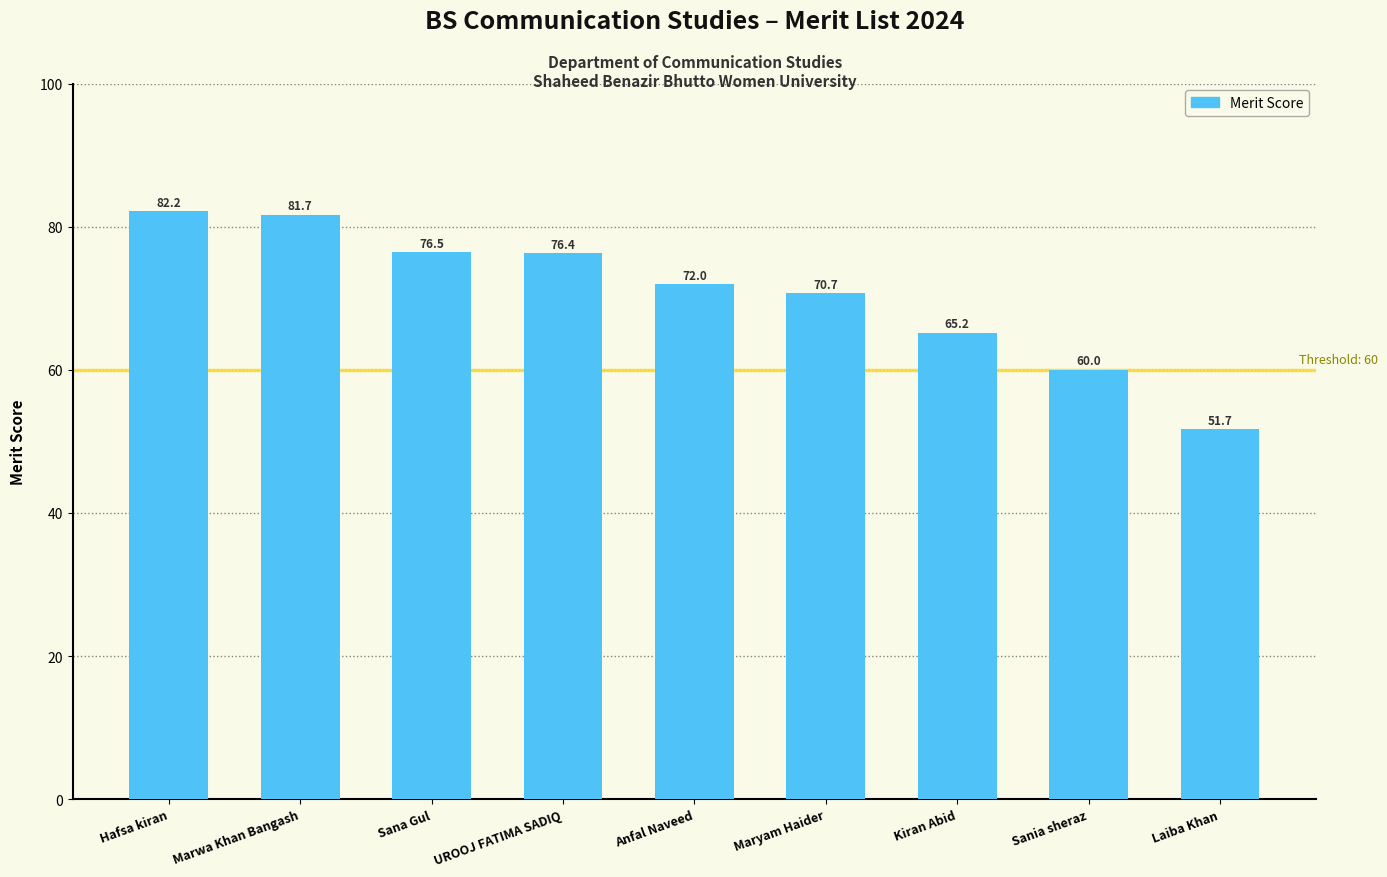

True or false: the data shows 103.3 at Sania sheraz.

False